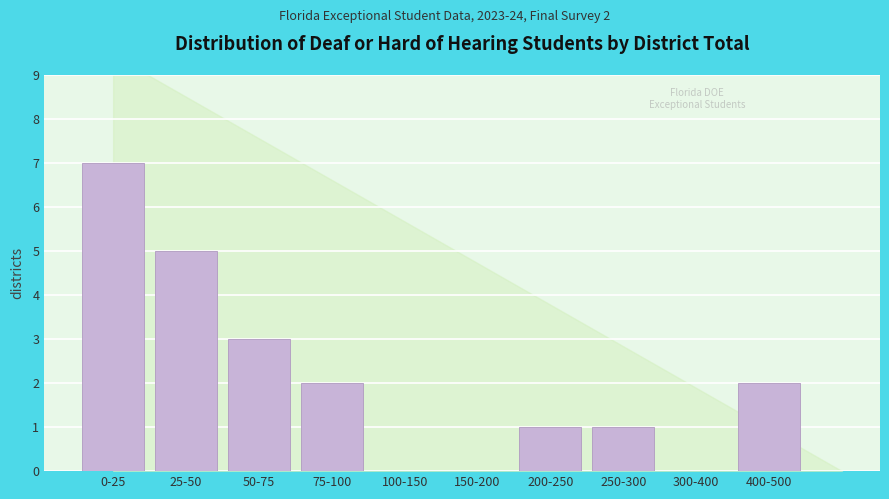

Reading left to right, what are all the values shown in this chart?

0-25=7	25-50=5	50-75=3	75-100=2	100-150=0	150-200=0	200-250=1	250-300=1	300-400=0	400-500=2